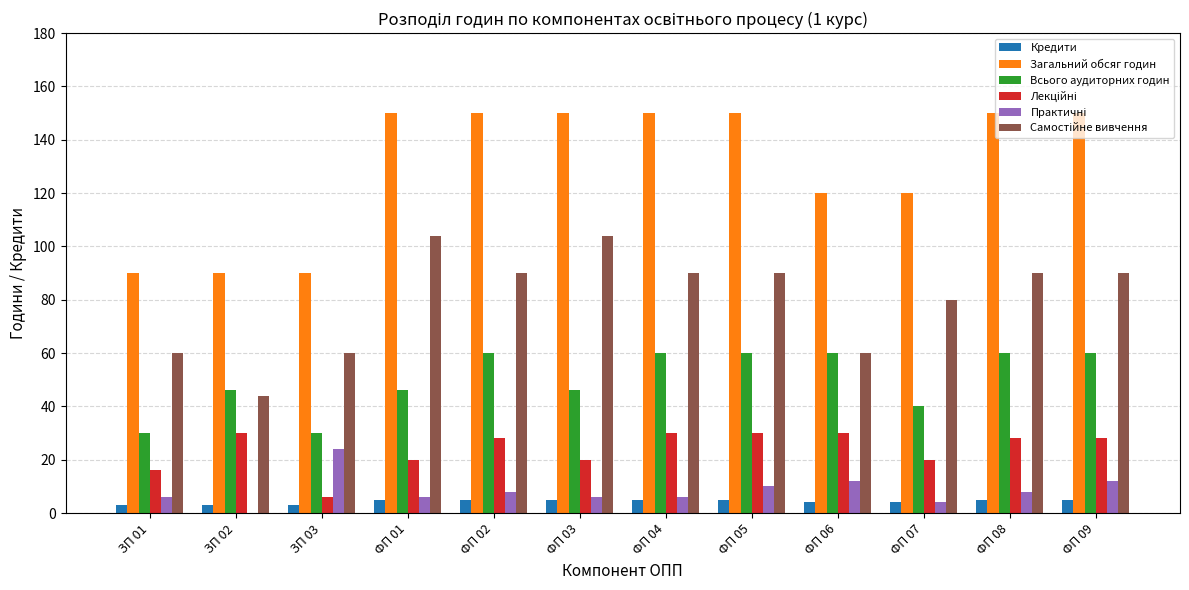

Which series changed the most between ЗП 01 and ФП 02?

Загальний обсяг годин